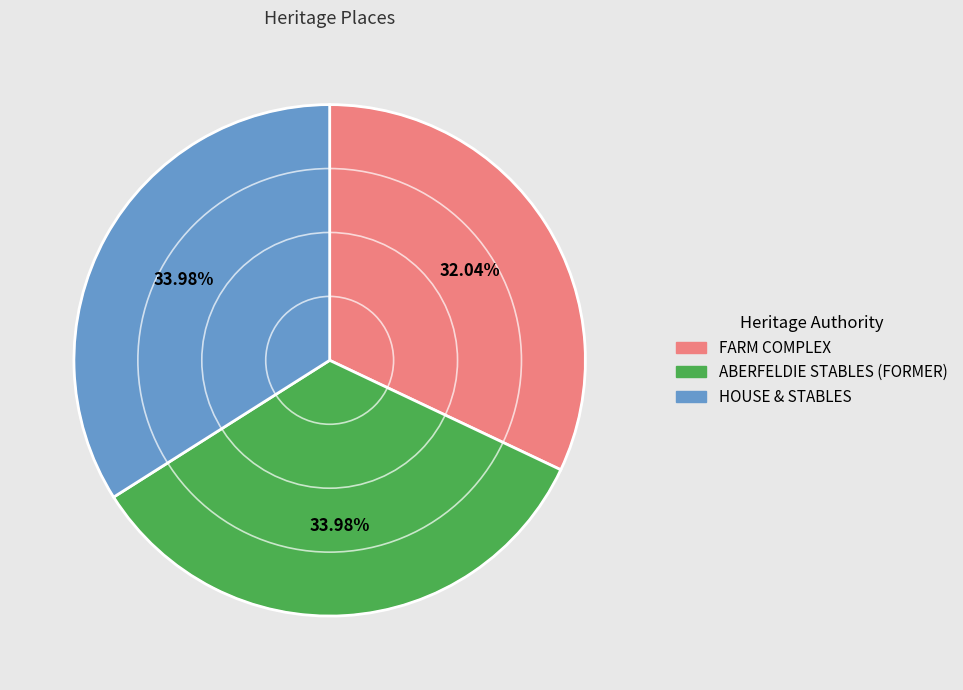

What percentage is NOT represented by HOUSE & STABLES?

66.0%